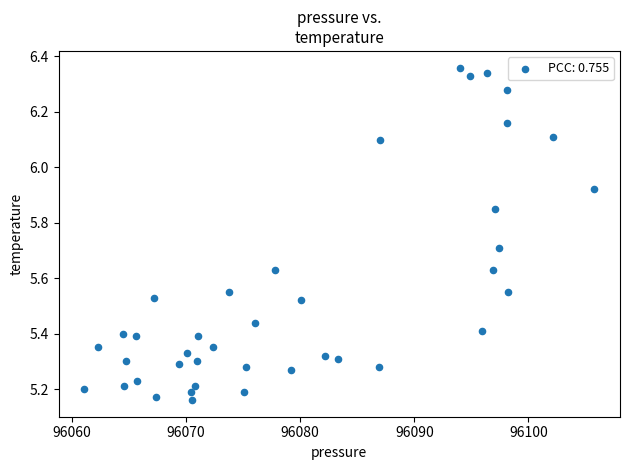

What is the range of X values (max minus min)?

44.7